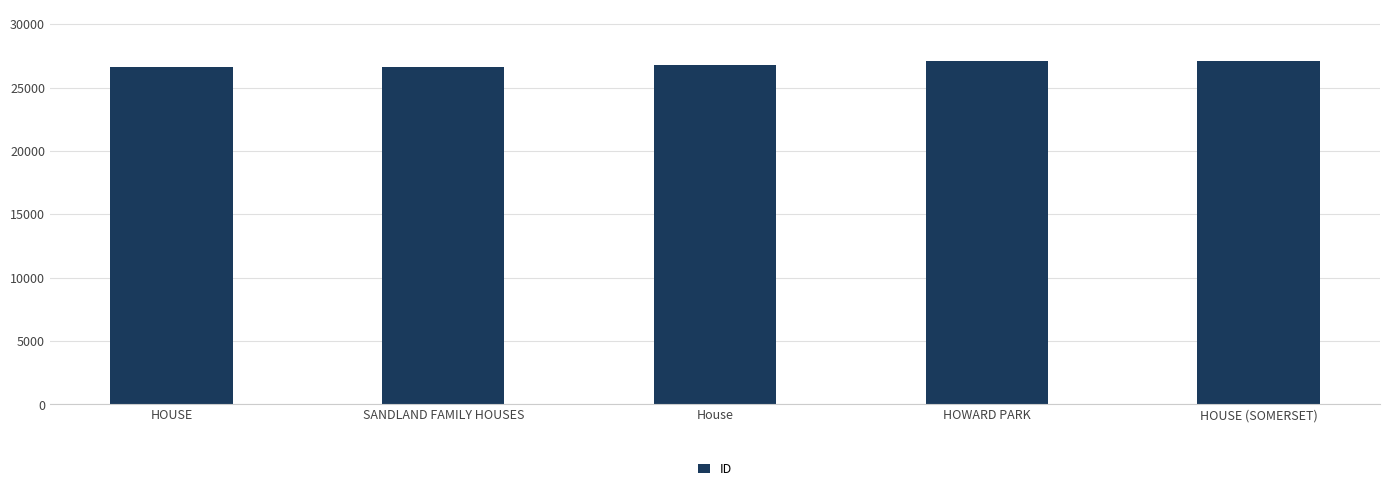

What is the value of the 4th bar from the left?

27059